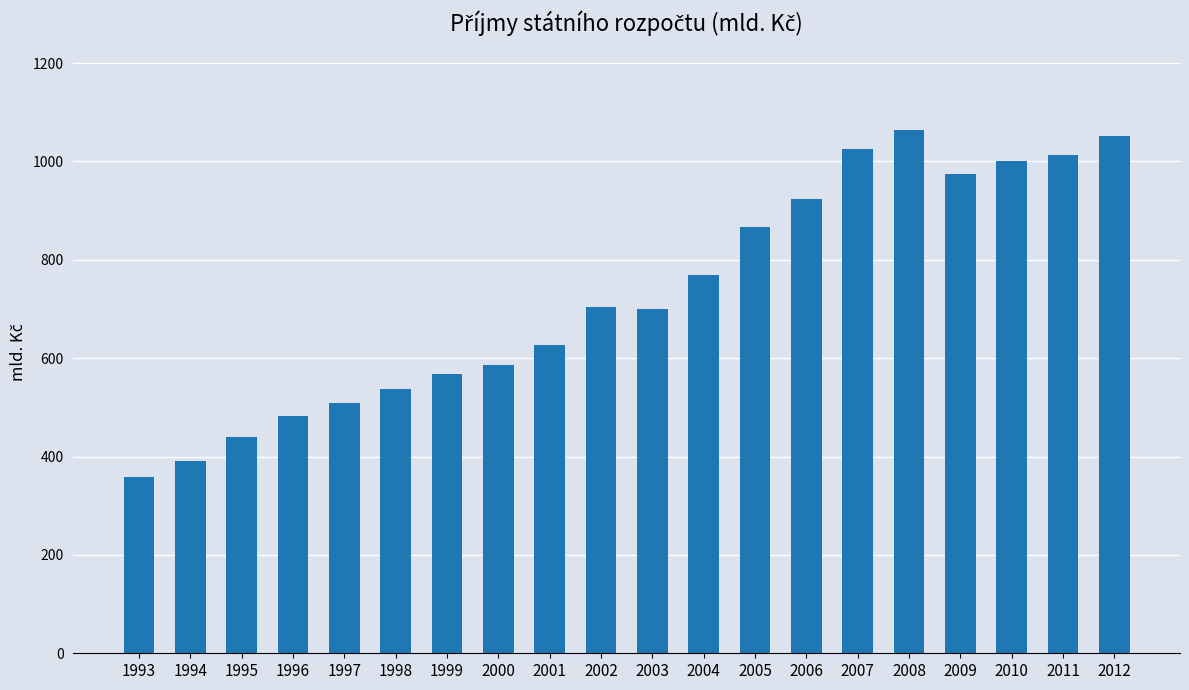

At which category does the chart reach its peak across all series?

2008